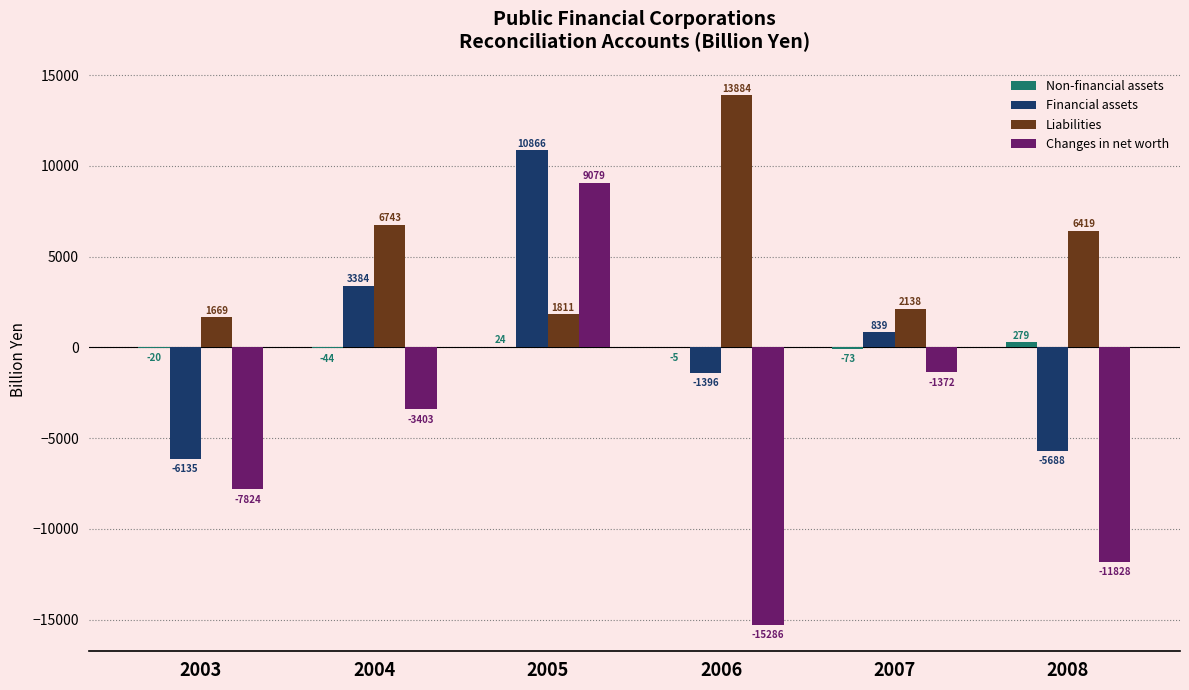

Between 2003 and 2008, which series saw the biggest shift?

Liabilities